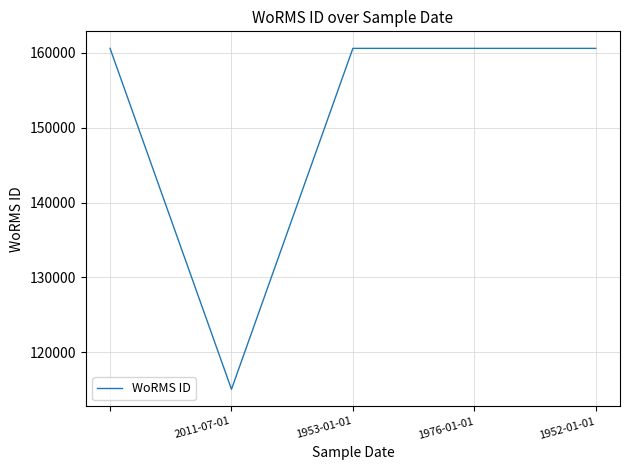

What is the greatest value displayed?

160564